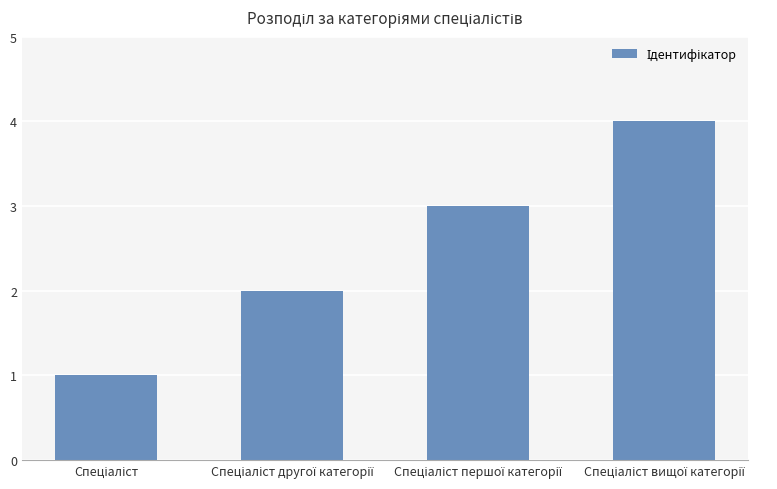

What is the maximum value shown in the chart?

4